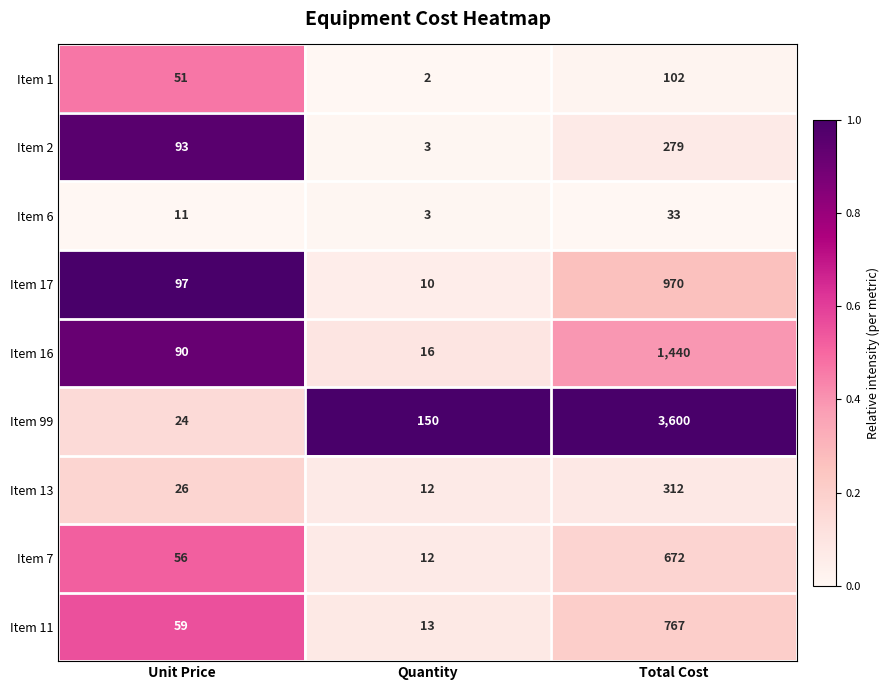

What is the total value across all series at Quantity?

221